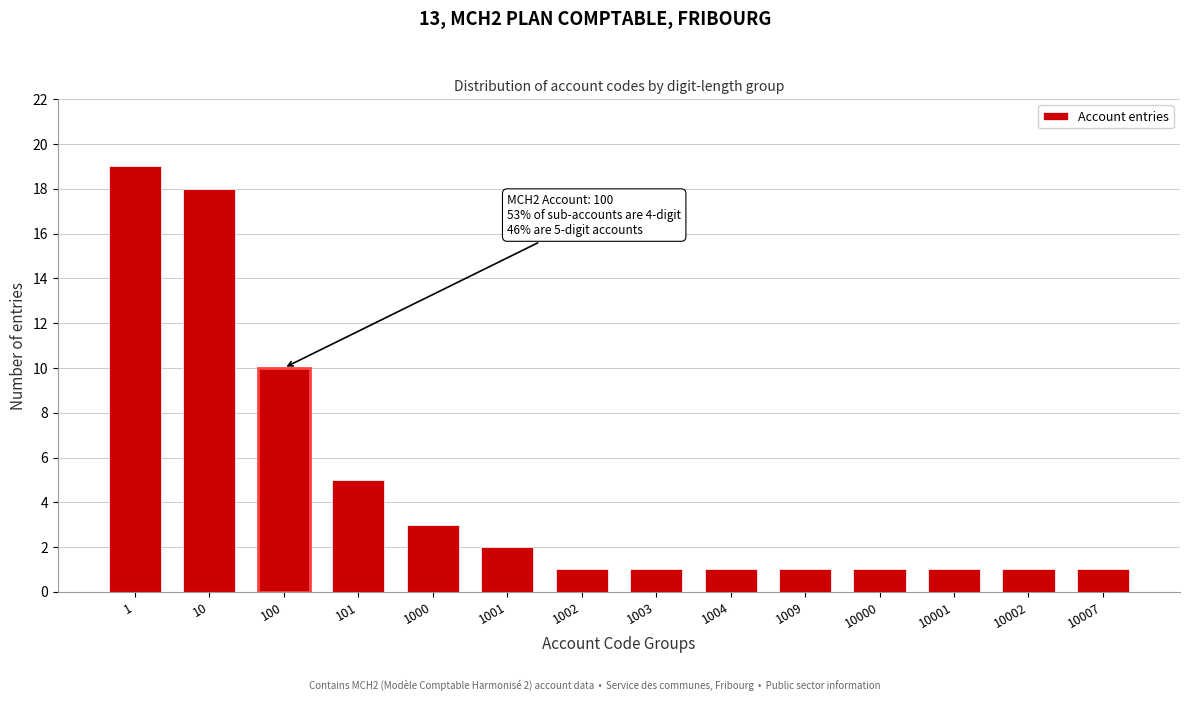

Reading left to right, list all the values displayed in this chart.

1=19	10=18	100=10	101=5	1000=3	1001=2	1002=1	1003=1	1004=1	1009=1	10000=1	10001=1	10002=1	10007=1